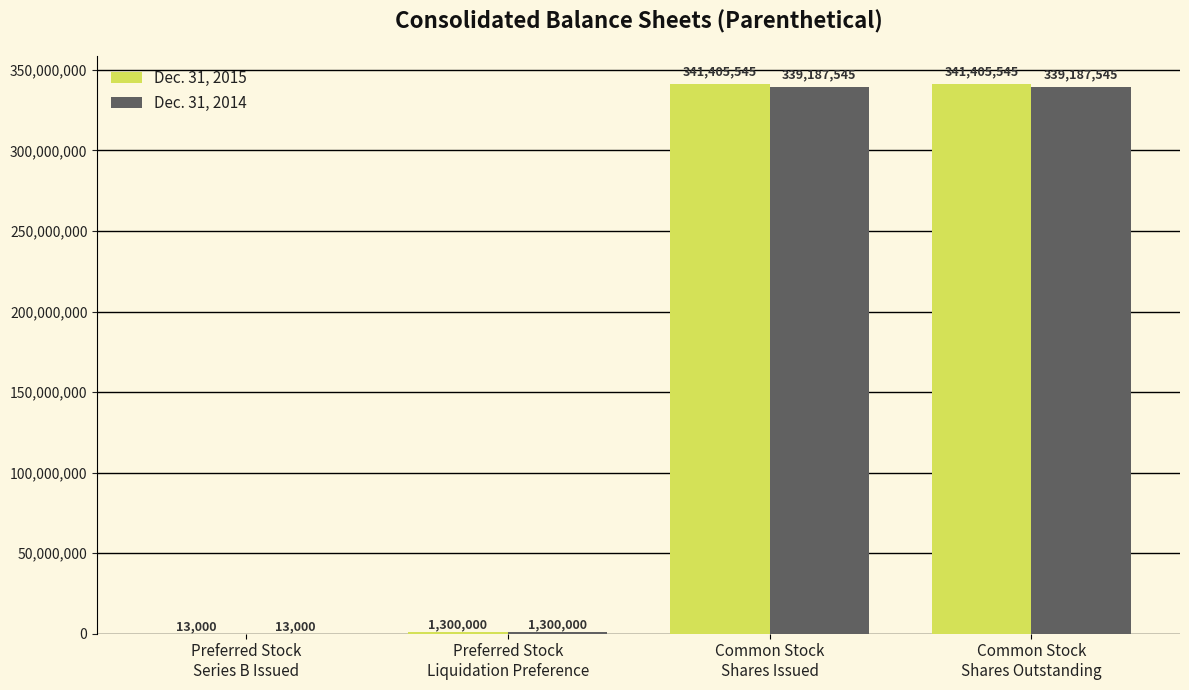

What is the highest value of the Dec. 31, 2015 series?

341405545